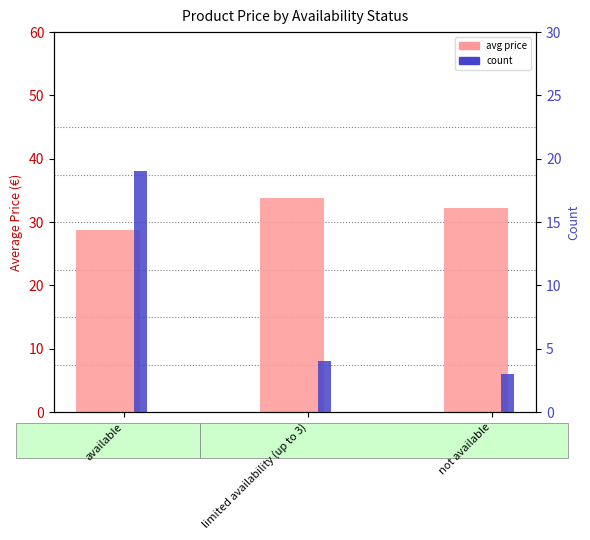

At which label does avg price reach its minimum?

available